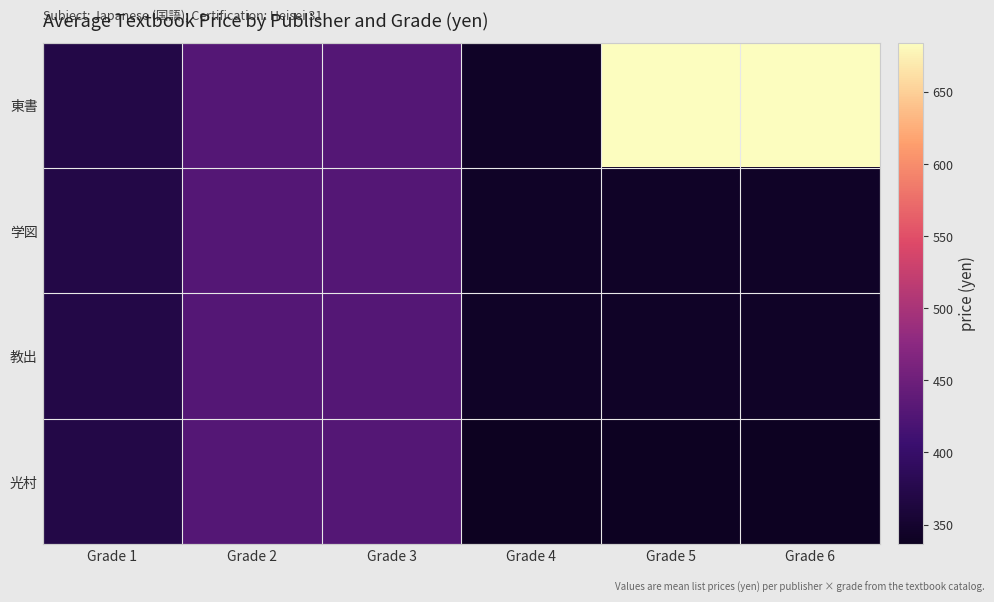

List the series in order of their peak value, highest first.

東書, 学図, 教出, 光村